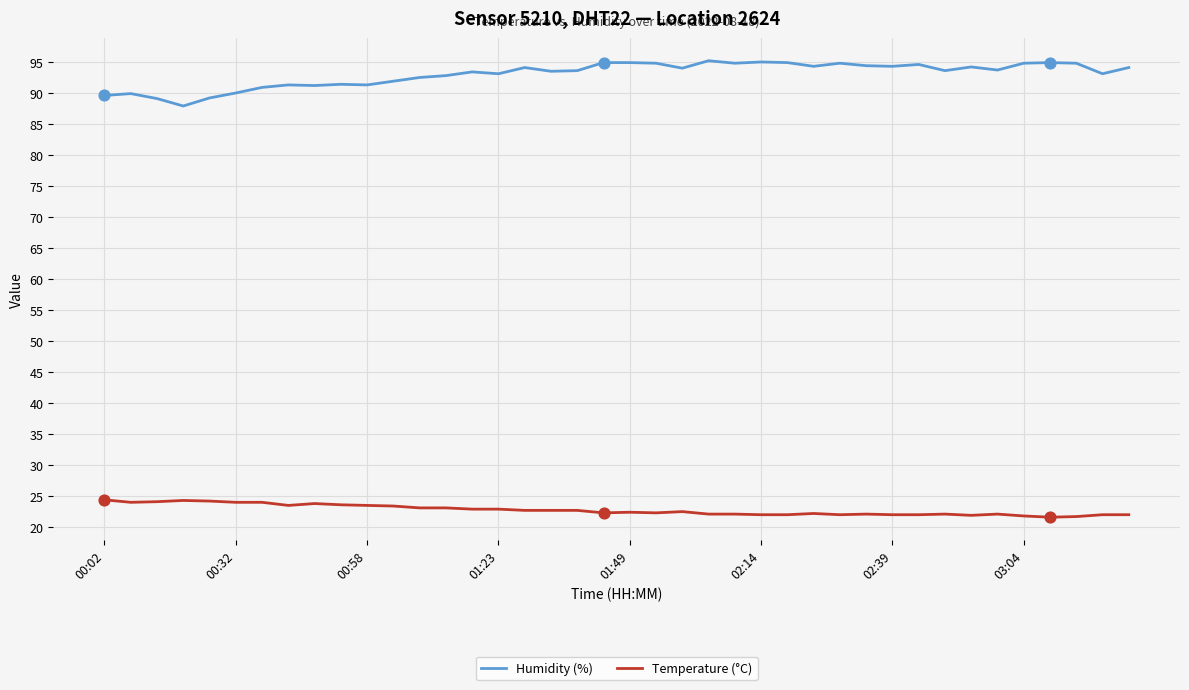

Which series has the largest total across all categories?

Humidity (%)